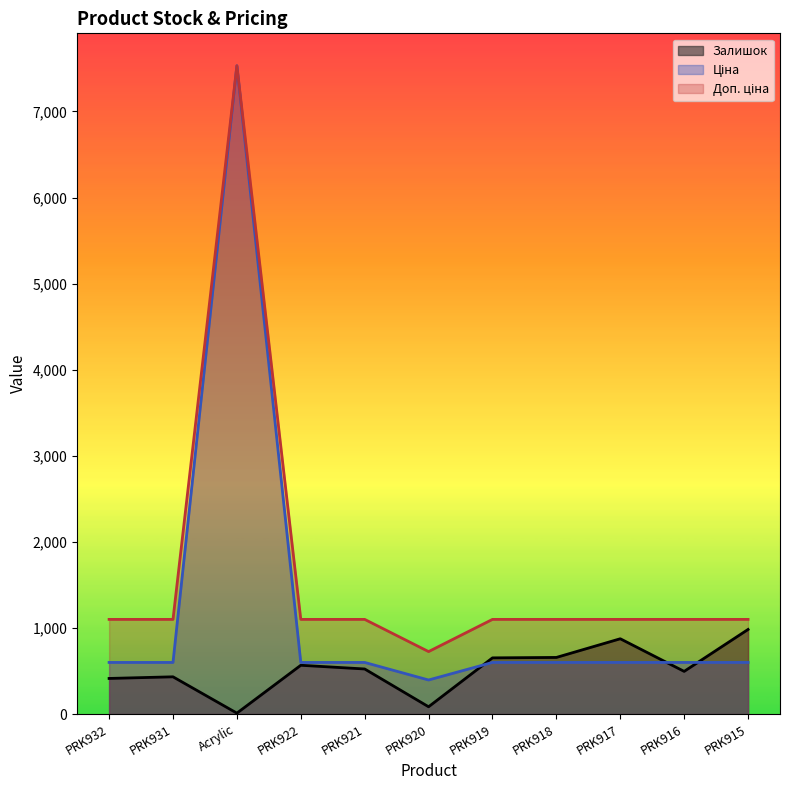

List the series in order of their peak value, highest first.

Ціна, Доп. ціна, Залишок